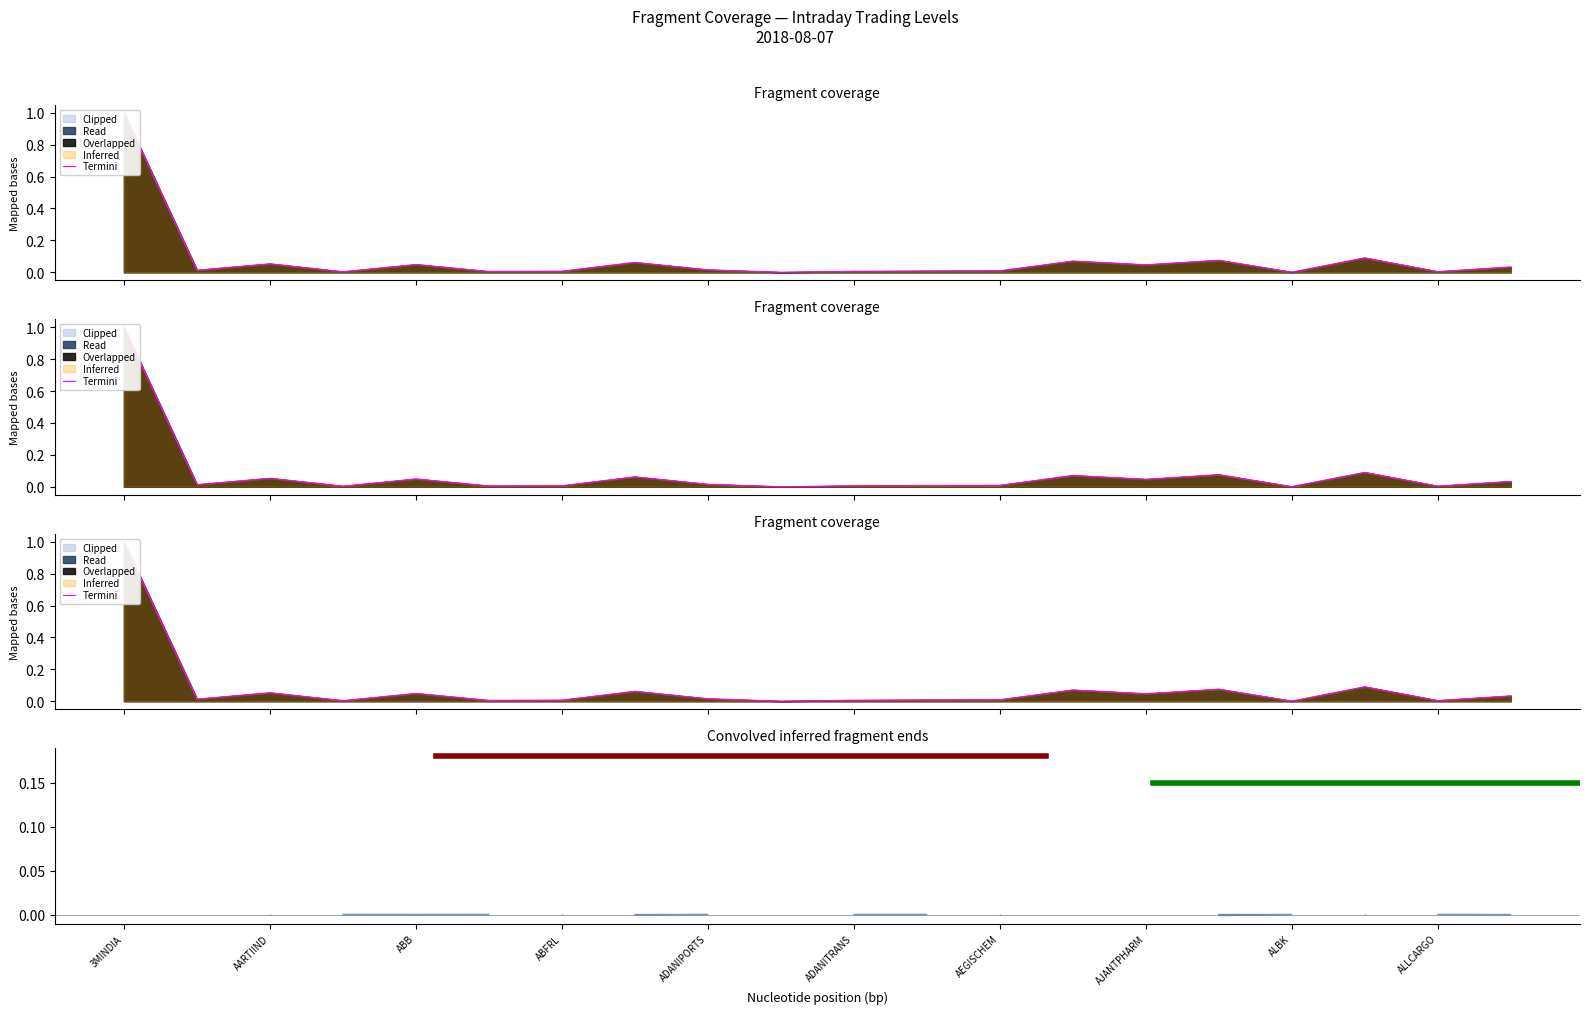

What is the sum of all values?

1.5